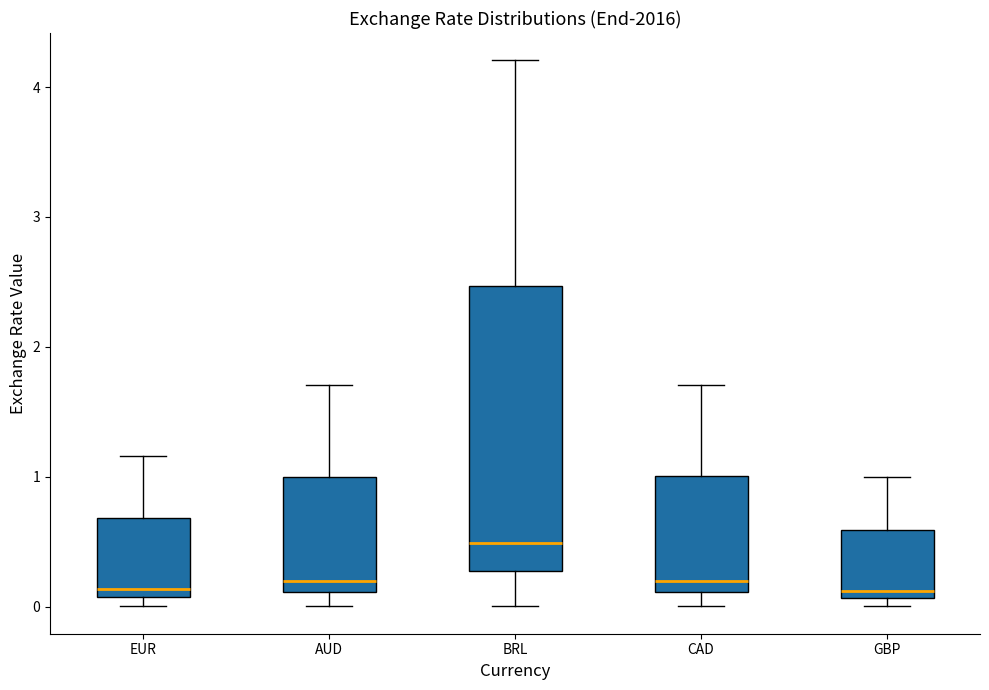

Reading left to right, transcribe this box plot: for each box, give where its median line is, the range the box spans, and where its two whiskers end, as read against the y-axis. The values are not printed on the chart, so give them approximately, as read against the axis.

EUR: median 0.1 (just above the box's lower edge), box 0.1 to 0.7, whiskers 0.0 to 1.2
AUD: median 0.2, box 0.1 to 1.0, whiskers 0.0 to 1.7
BRL: median 0.5, box 0.3 to 2.5, whiskers 0.0 to 4.2
CAD: median 0.2, box 0.1 to 1.0, whiskers 0.0 to 1.7
GBP: median 0.1 (just above the box's lower edge), box 0.1 to 0.6, whiskers 0.0 to 1.0